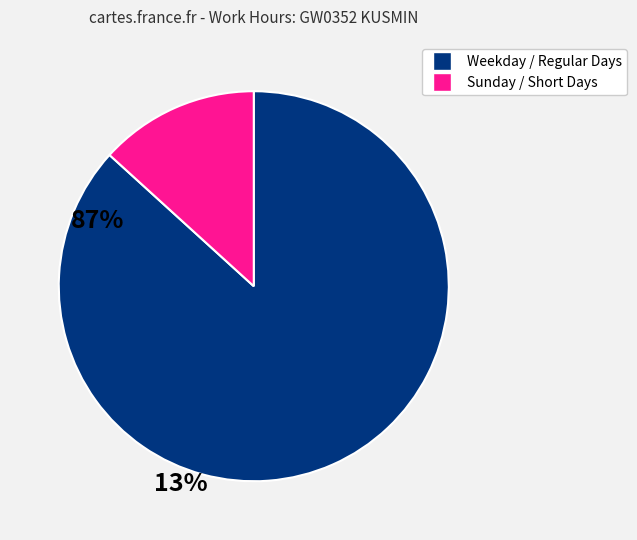

Does any single category account for the majority?

Yes